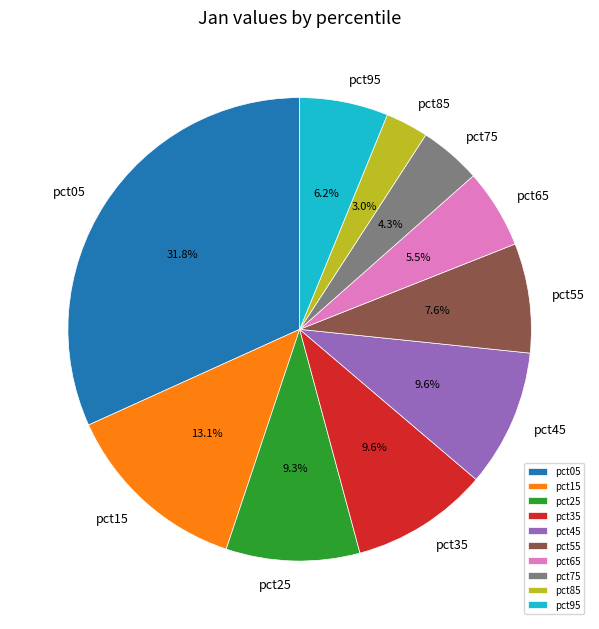

What is the smallest slice in the pie chart?

pct85